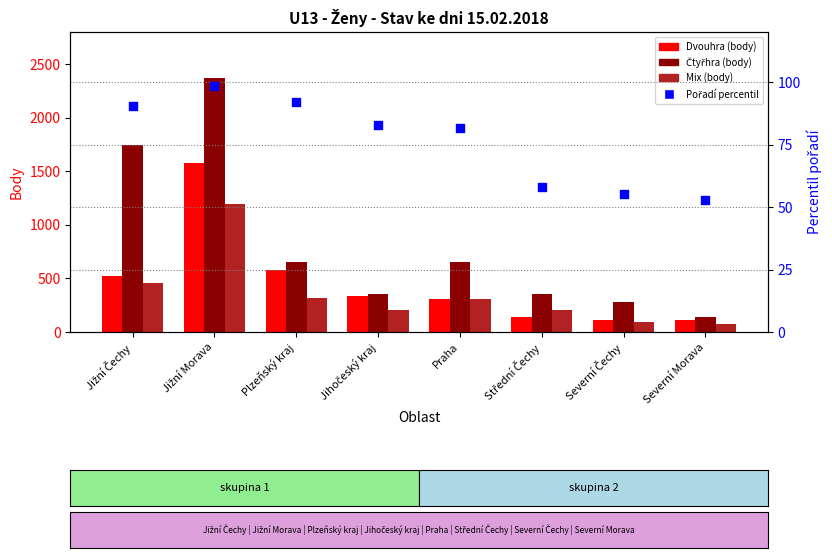

Which series has the widest spread of Y values?

Čtyřhra (body)